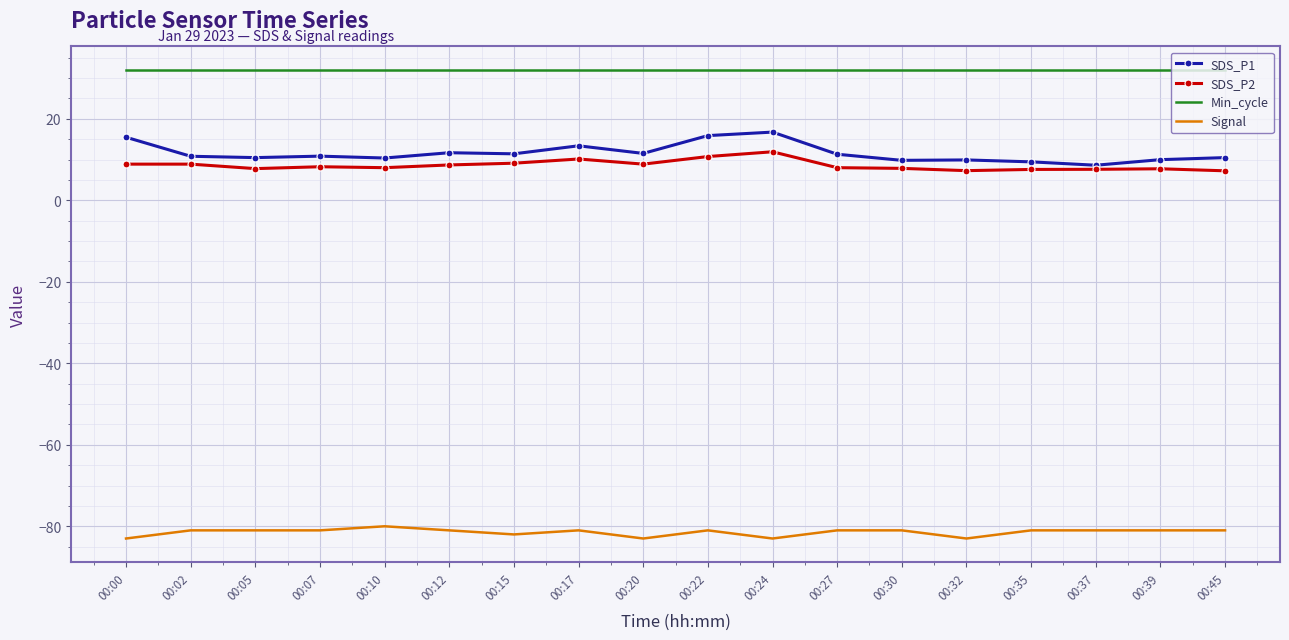

Rank the series by their maximum value, from lowest to highest.

Signal, SDS_P2, SDS_P1, Min_cycle